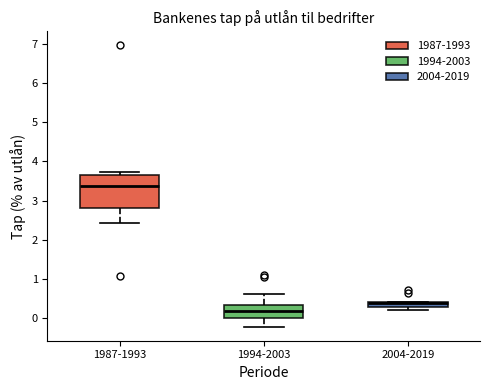

Which box is the tallest, from its lower edge to its upper edge?

1987-1993